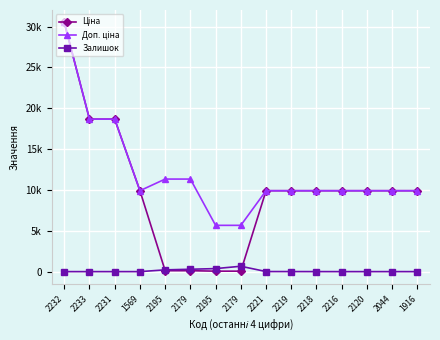

What is the label of the 1st point from the left?

2232